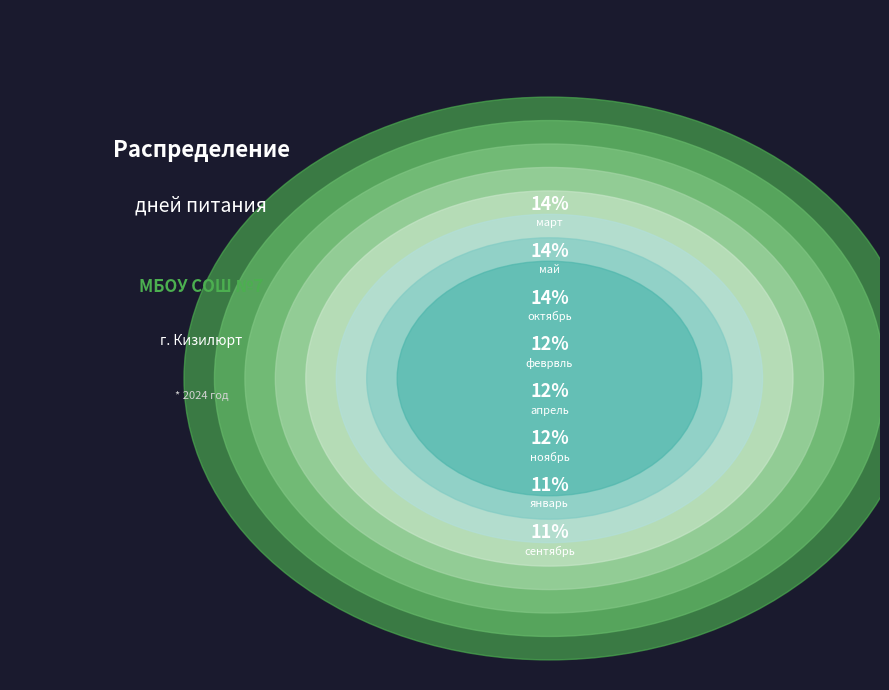

Count the number of slices in the pie.

8